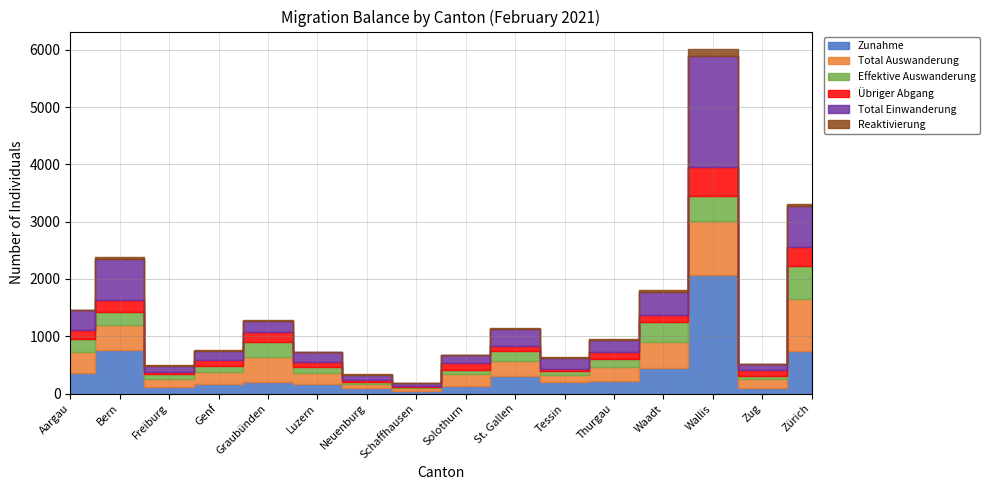

Is this an area chart (filled region under the line)?

No